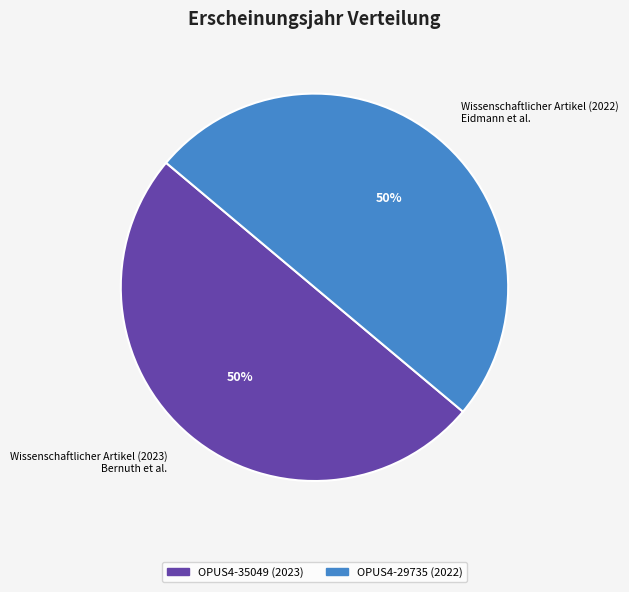

What percentage is the OPUS4-29735 slice, to the nearest percent?

50%